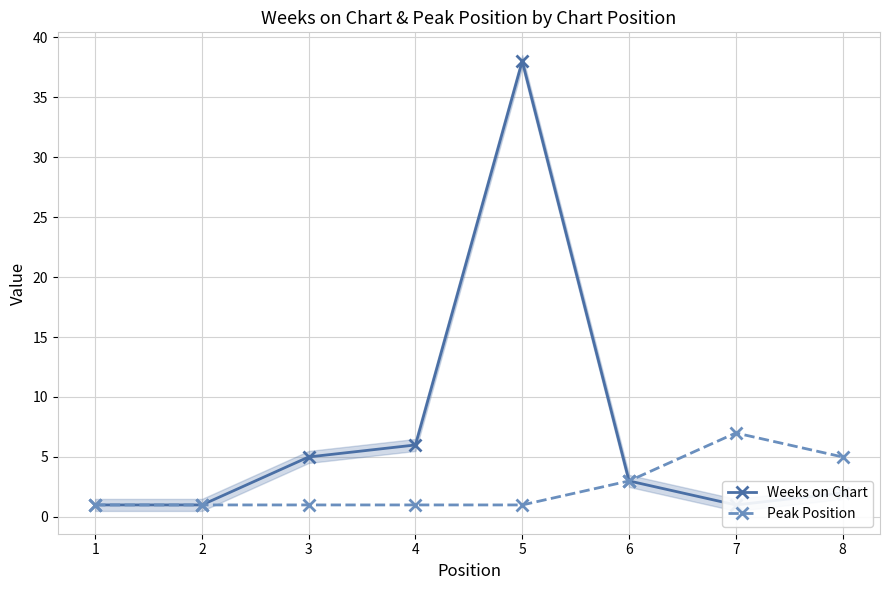

Is this an area chart (filled region under the line)?

No